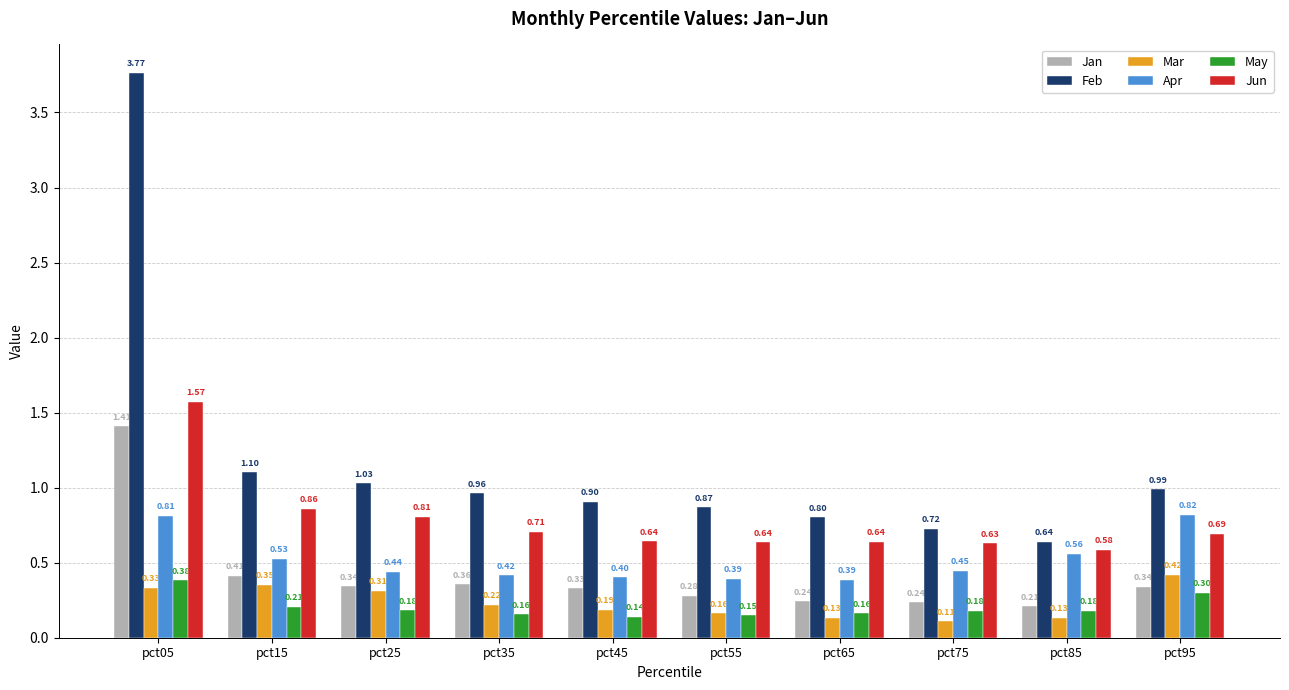

Rank the categories by Feb value from highest to lowest.

pct05, pct15, pct25, pct95, pct35, pct45, pct55, pct65, pct75, pct85